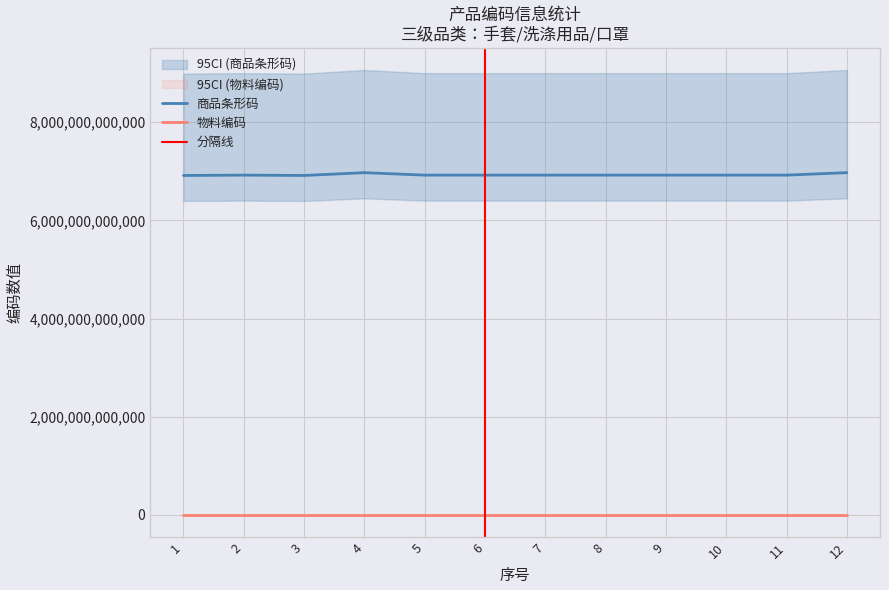

How many data points in 商品条形码 are less than 6923074017412?

6